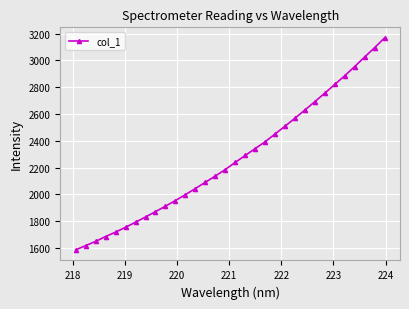

What is the smallest value displayed?

1586.0